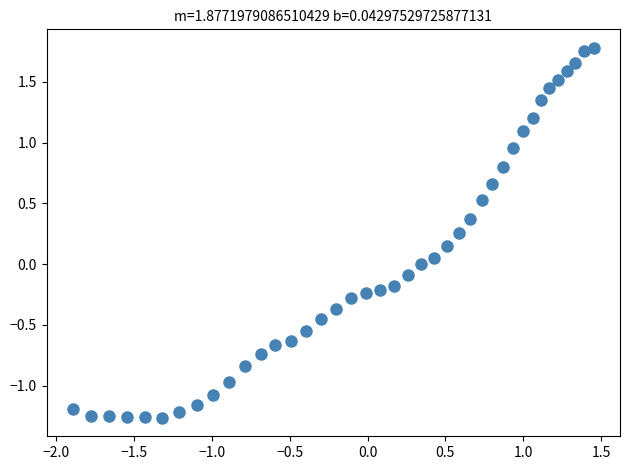

What is the range of X values (max minus min)?

3.3